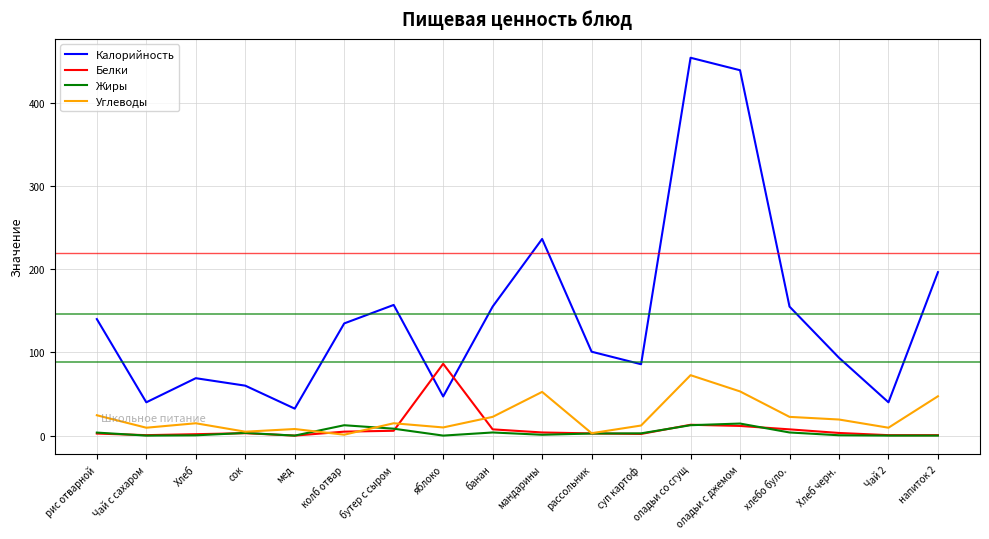

Rank the series by their maximum value, from highest to lowest.

Калорийность, Белки, Углеводы, Жиры